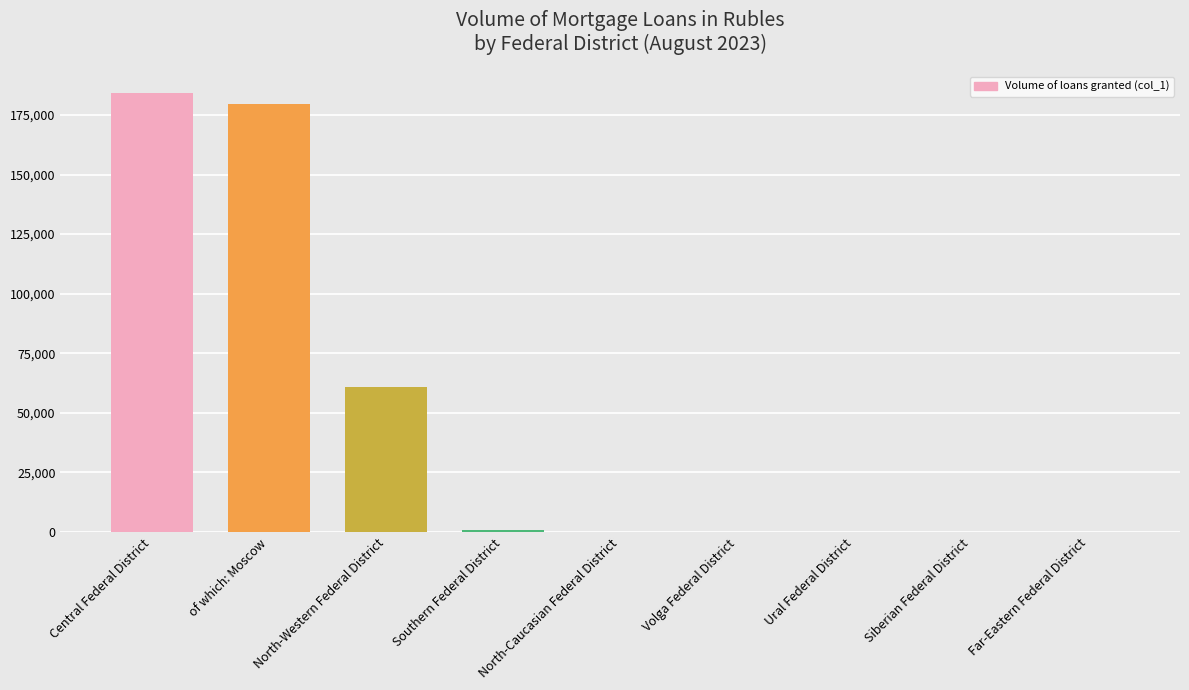

Between Central Federal District and Ural Federal District, which is larger?

Central Federal District